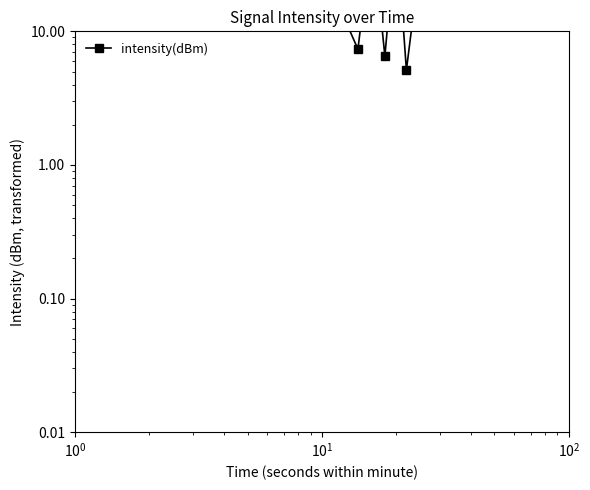

How many lines are shown in the chart?

1